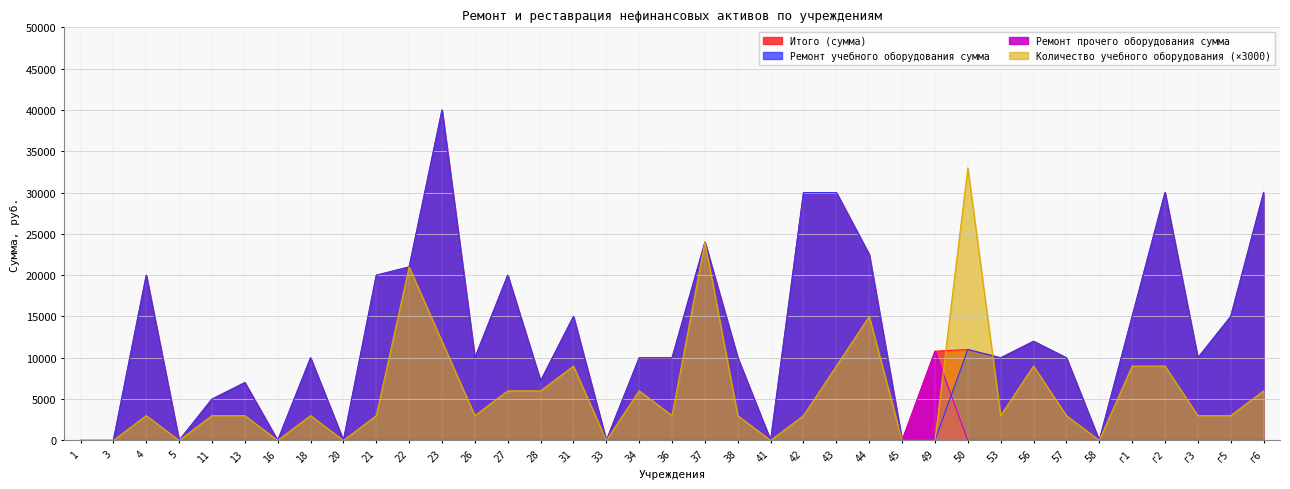

Rank the categories by Итого (сумма) value from highest to lowest.

23, 42, 43, г2, г6, 37, 44, 22, 4, 21, 27, 31, г1, г5, 56, 50, 49, 18, 26, 34, 36, 38, 53, 57, г3, 28, 13, 11, 1, 3, 5, 16, 20, 33, 41, 45, 58